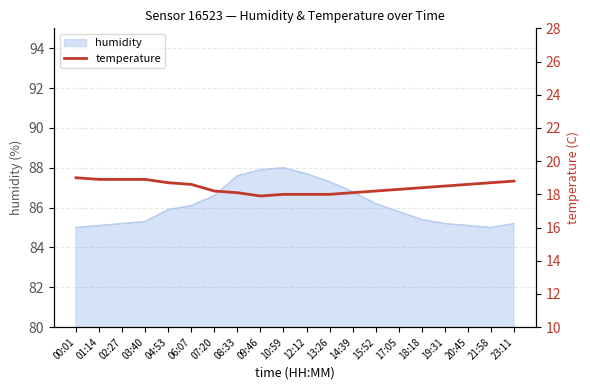

True or false: the data shows 6.1 at 04:53.

False